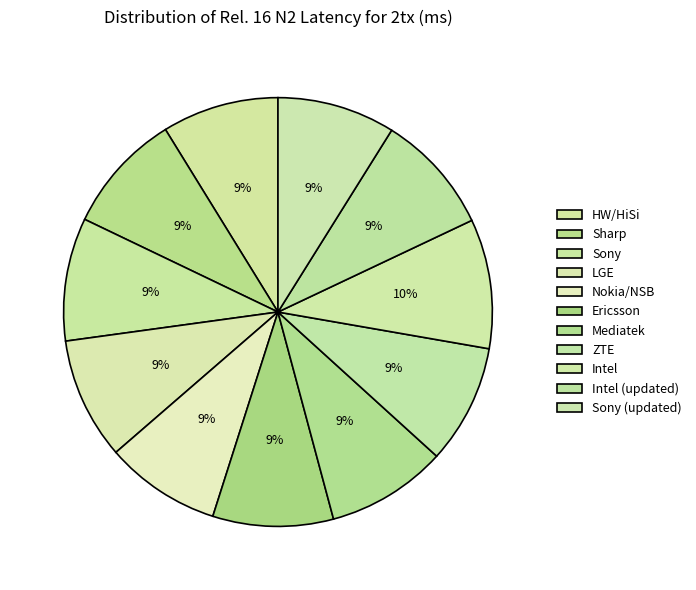

Combined, what portion of the pie is Sharp and Sony (updated)?

18.0%